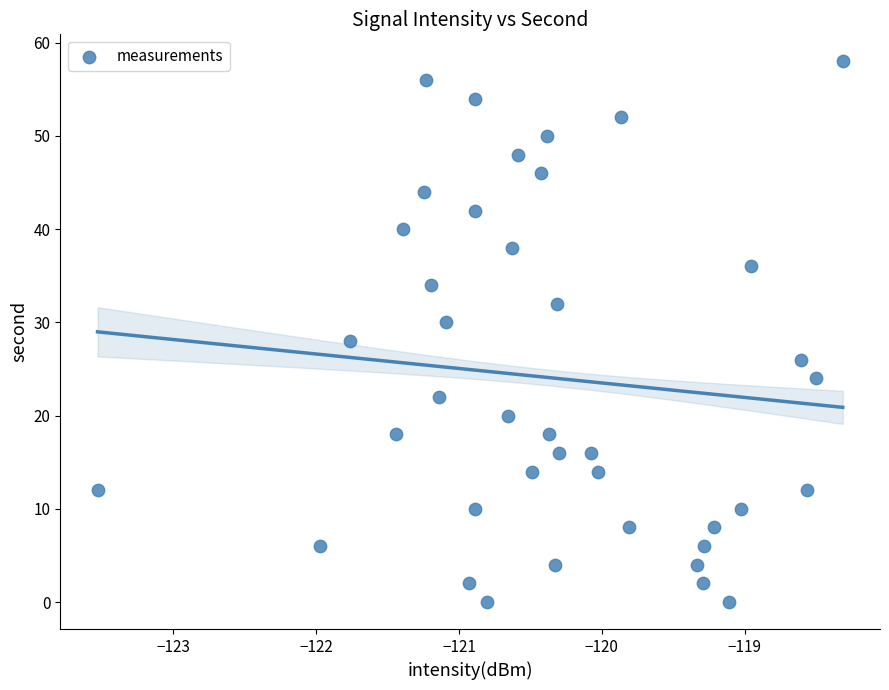

What is the range of Y values (max minus min)?

58